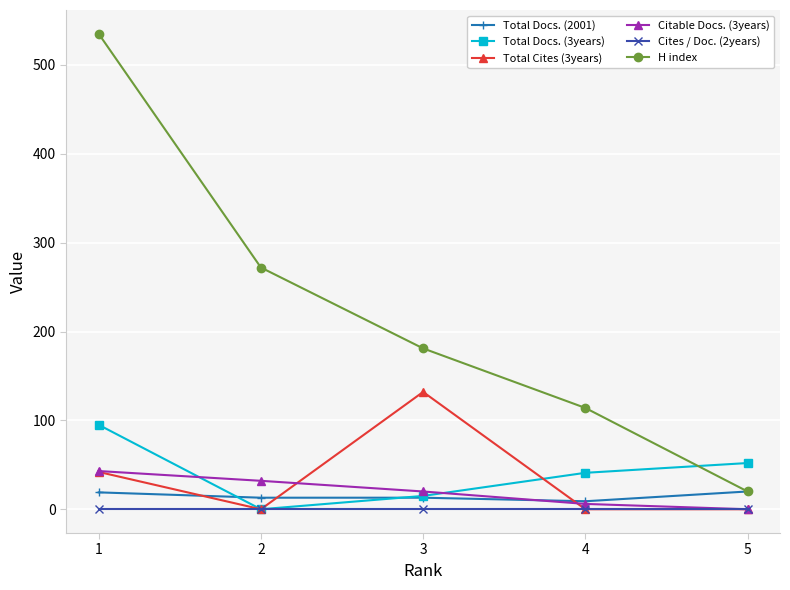

What is the sum of the H index values at 4 and 3?

295